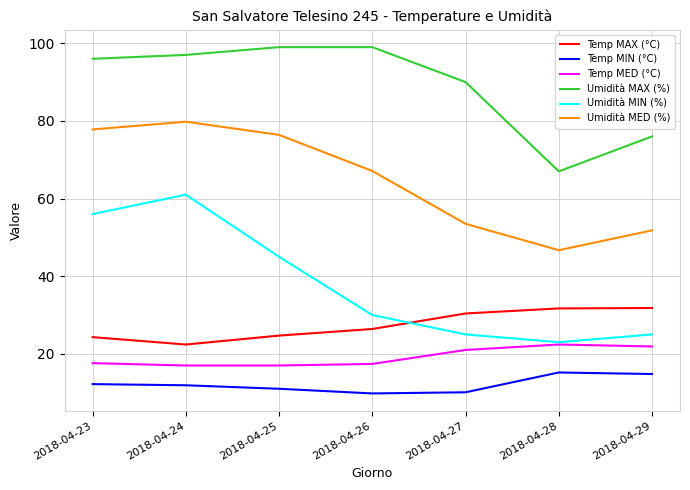

Rank the series at 2018-04-23 from highest to lowest value.

Umidità MAX (%), Umidità MED (%), Umidità MIN (%), Temp MAX (°C), Temp MED (°C), Temp MIN (°C)